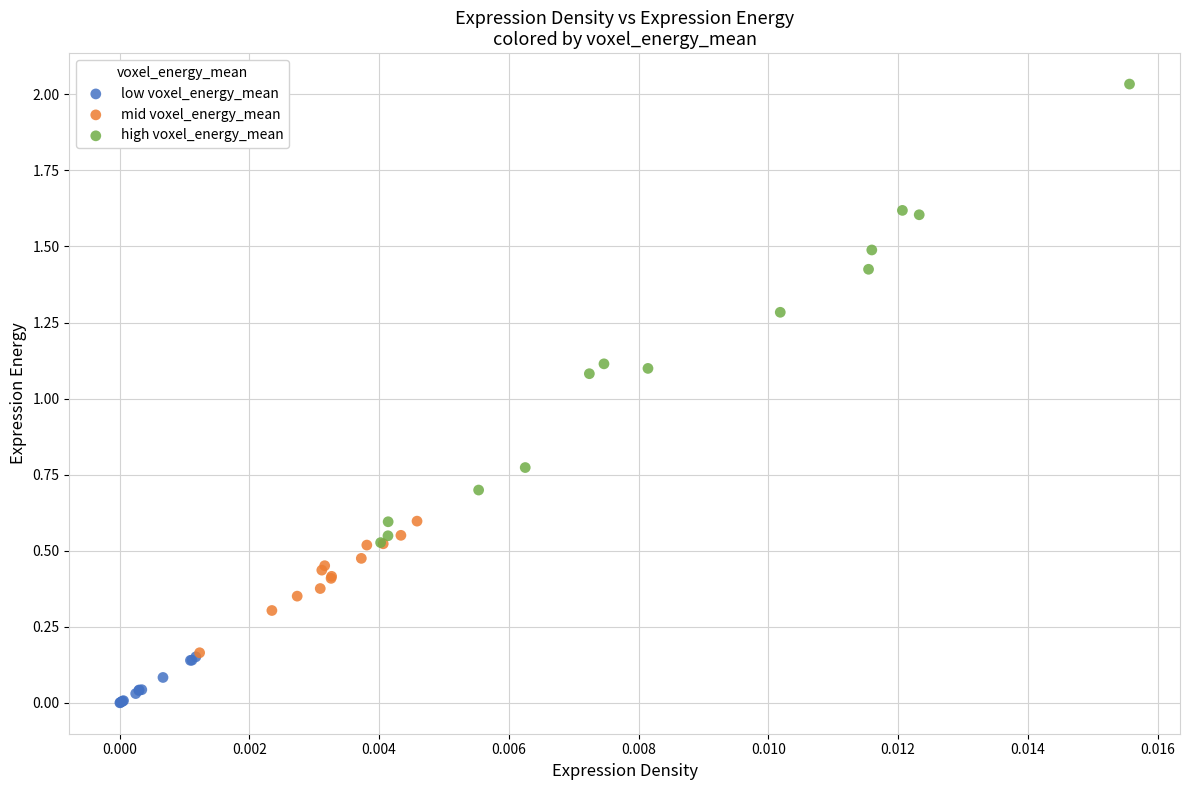

Which series reaches the minimum Y coordinate?

low voxel_energy_mean